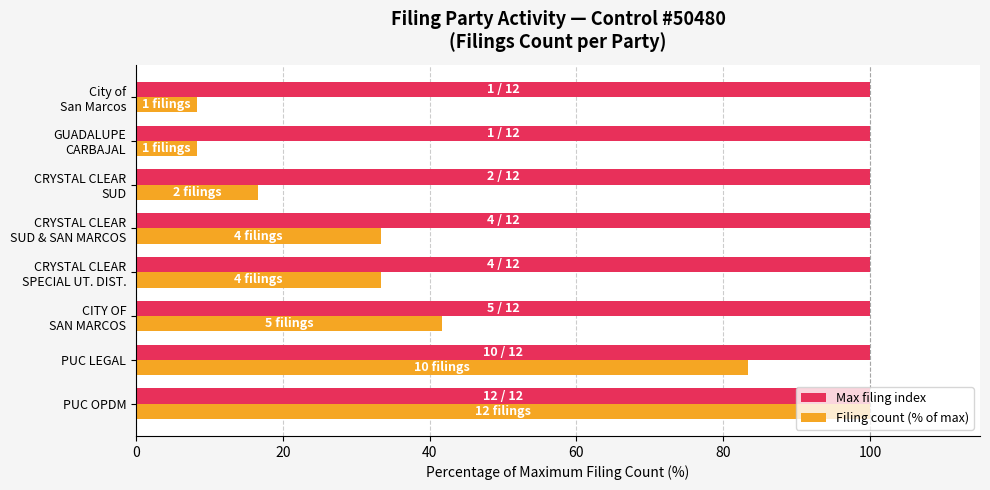

At which label is Filing count (% of max) closest to 54?

CITY OF
SAN MARCOS